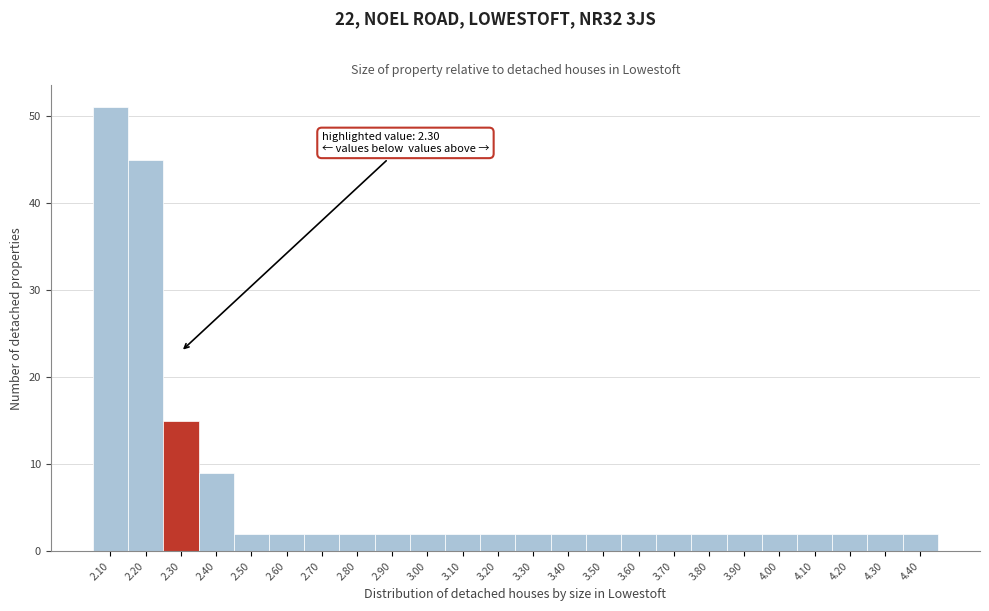

Which range on the x-axis has the tallest bar?

2.05 to 2.15